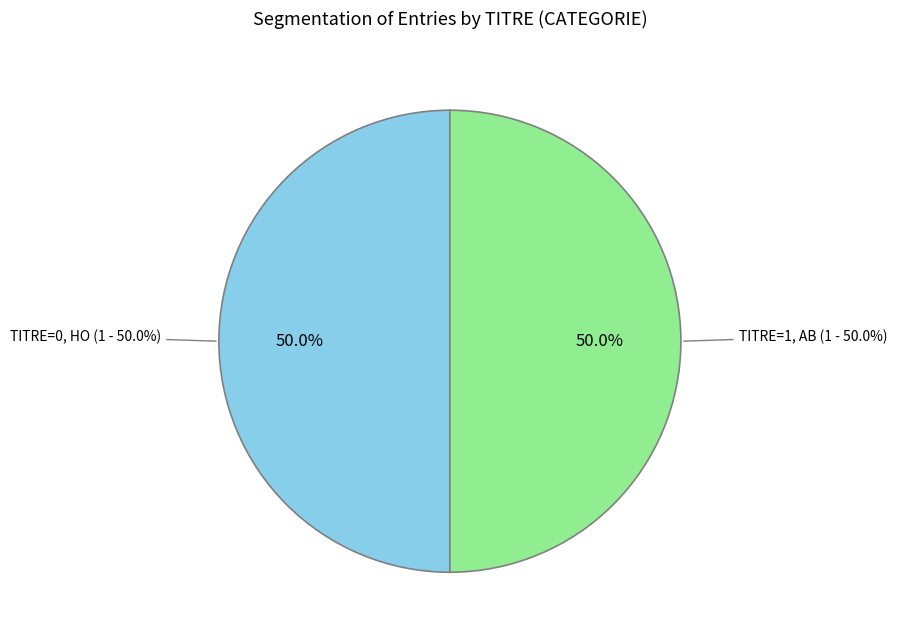

How many slices are in this pie chart?

2